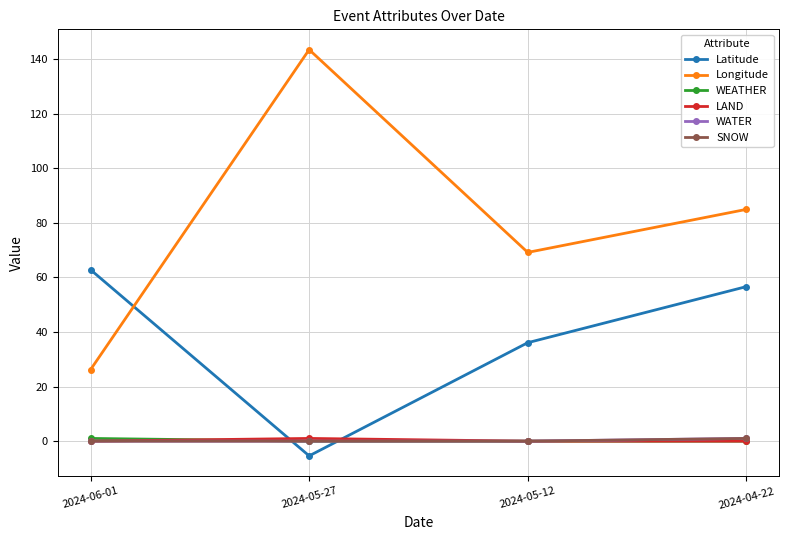

Count the number of data series in this chart.

6